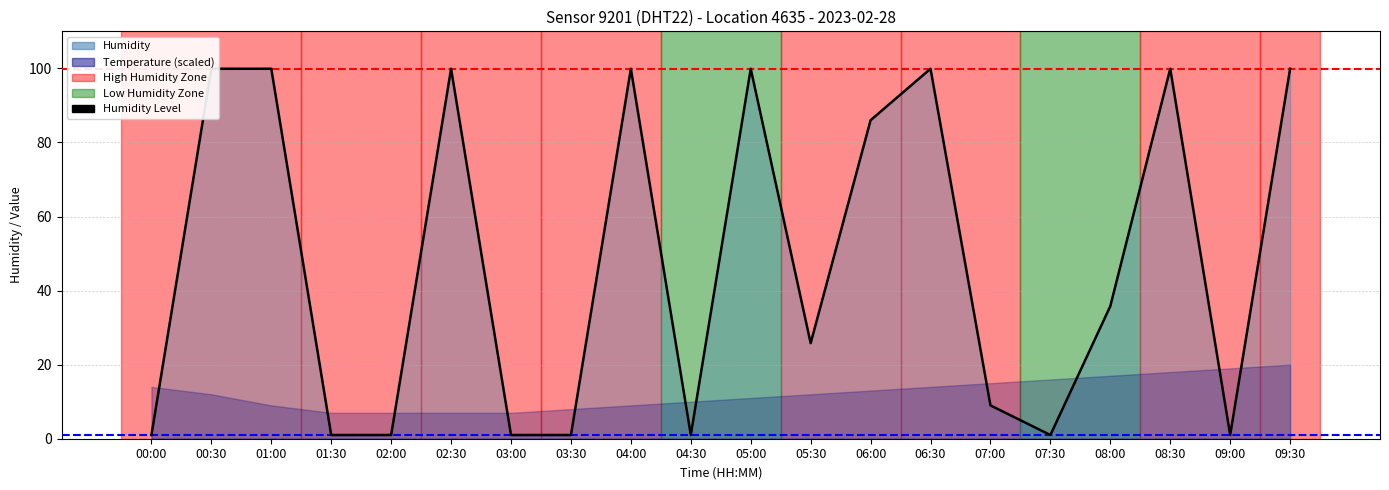

What is the greatest value displayed?

99.9